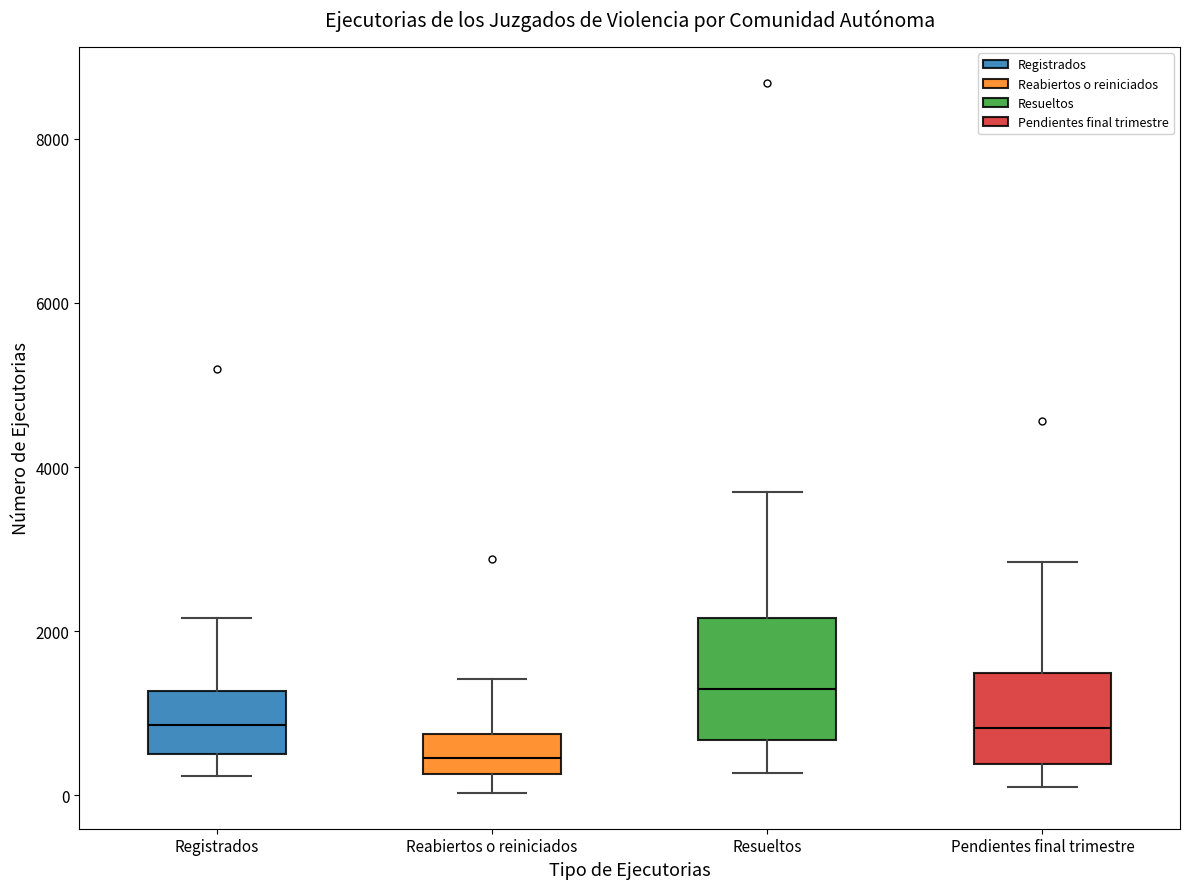

Reading left to right, read every box against the y-axis: the position of its median line, the range the box covers, and the ends of its whiskers. The values are not printed on the chart, so give them approximately, as read against the axis.

Registrados: median 800, box 600 to 1200, whiskers 200 to 2200
Reabiertos o reiniciados: median 400, box 200 to 800, whiskers 0 to 1400
Resueltos: median 1200, box 600 to 2200, whiskers 200 to 3600
Pendientes final trimestre: median 800, box 400 to 1400, whiskers 200 to 2800